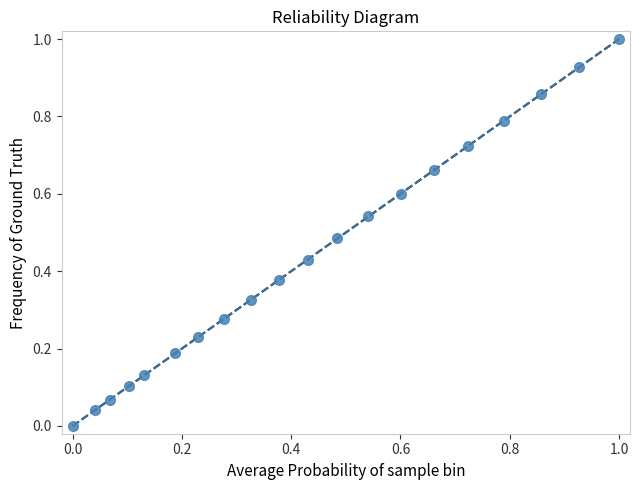

What is the greatest value displayed?

1.0